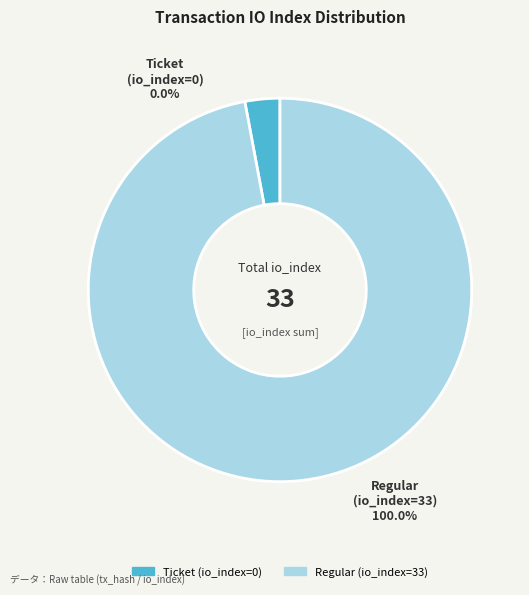

To the nearest percent, what is the difference between the largest and smallest slice percentages?

100%